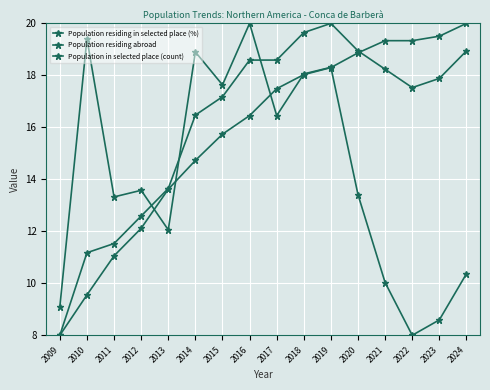

What is the difference between the Population residing abroad values at 2017 and 2022?

1.8